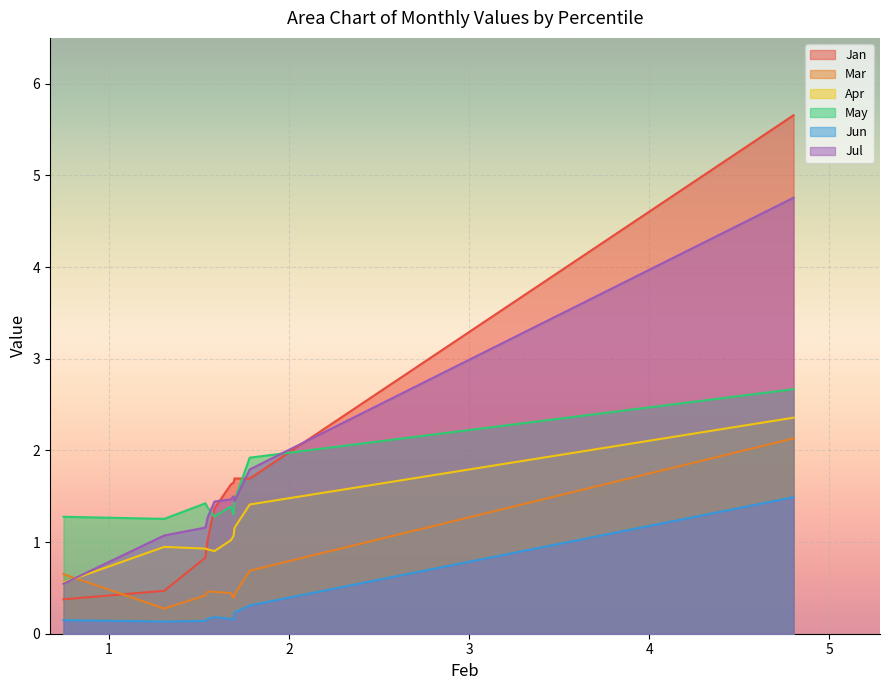

Which series has the widest spread of values?

Jan